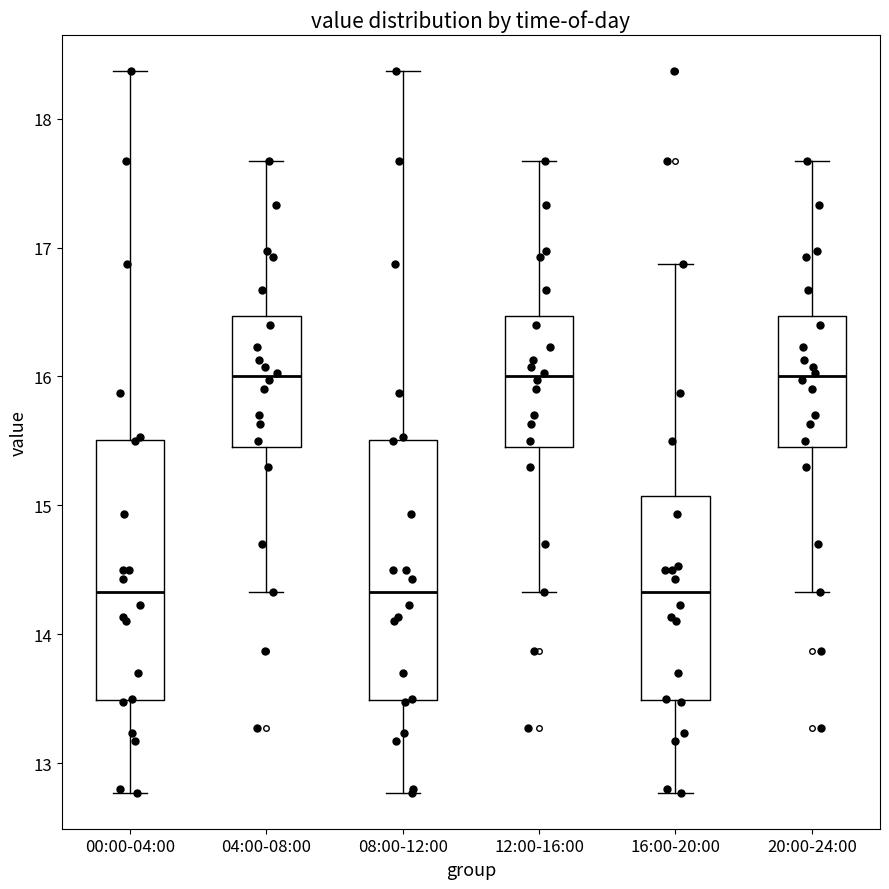

Reading left to right, read every box against the y-axis: the position of its median line, the range the box covers, and the ends of its whiskers. The values are not printed on the chart, so give them approximately, as read against the axis.

00:00-04:00: median 14.3, box 13.5 to 15.5, whiskers 12.8 to 18.4
04:00-08:00: median 16.0, box 15.5 to 16.5, whiskers 14.3 to 17.7
08:00-12:00: median 14.3, box 13.5 to 15.5, whiskers 12.8 to 18.4
12:00-16:00: median 16.0, box 15.5 to 16.5, whiskers 14.3 to 17.7
16:00-20:00: median 14.3, box 13.5 to 15.1, whiskers 12.8 to 16.9
20:00-24:00: median 16.0, box 15.5 to 16.5, whiskers 14.3 to 17.7